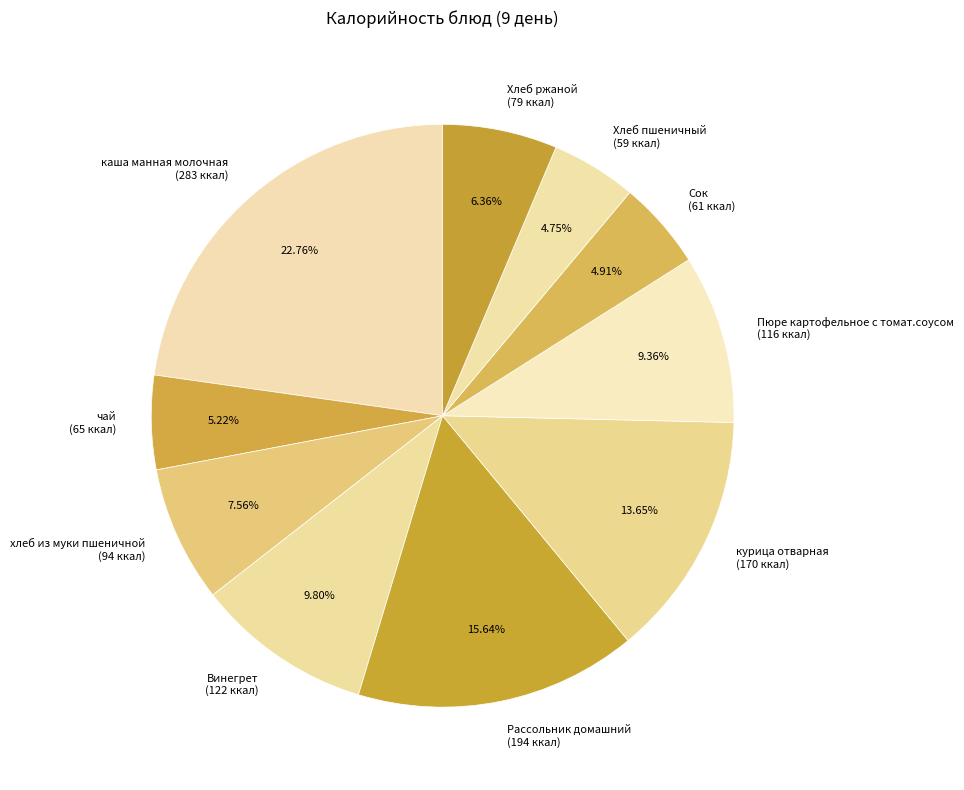

To the nearest percent, what is the average slice percentage?

10%